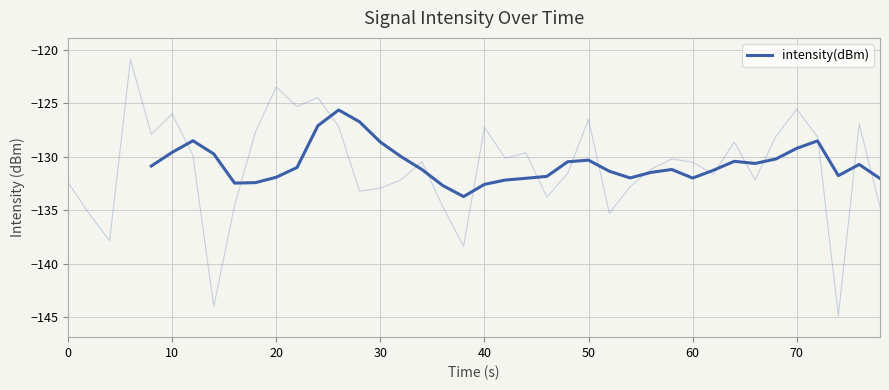

Does the chart display data point markers on the line(s)?

No